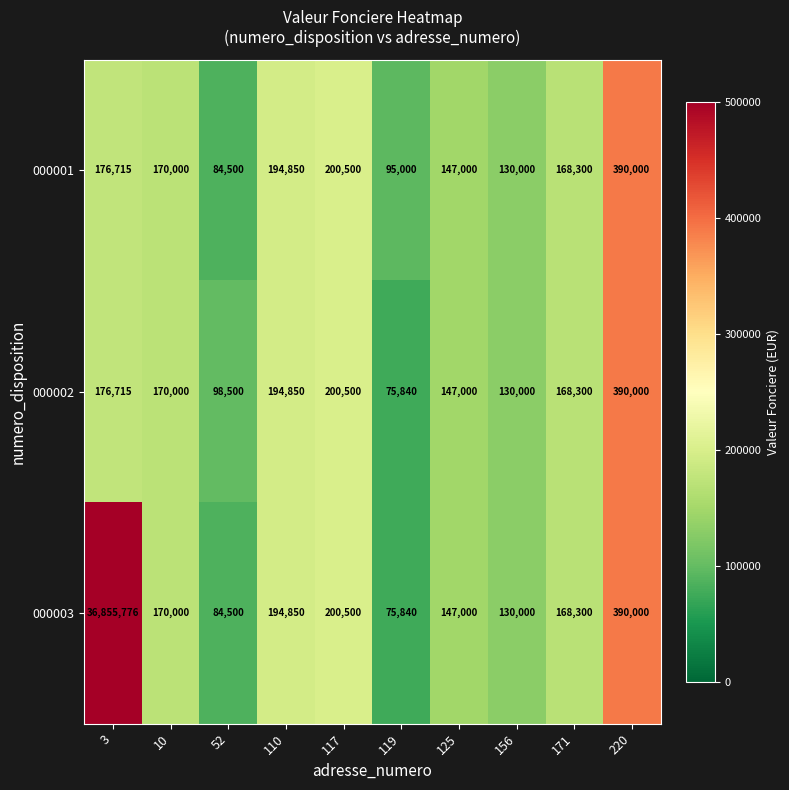

What is the difference between the maximum and minimum values in the 000002 series?

314160